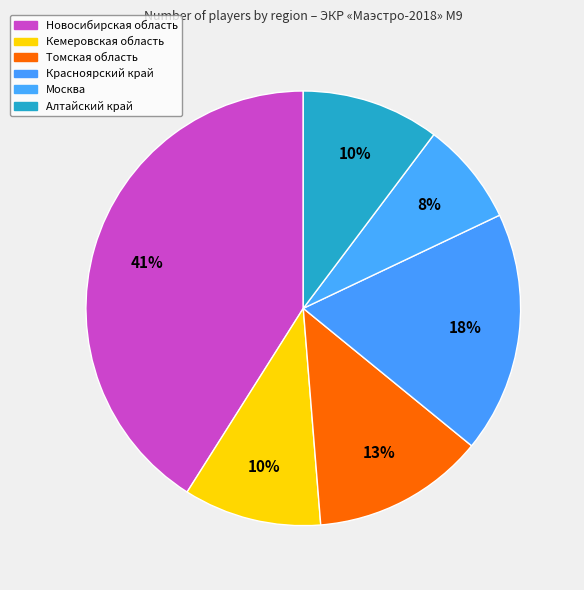

Rank the categories by value from lowest to highest.

Москва, Кемеровская область, Алтайский край, Томская область, Красноярский край, Новосибирская область